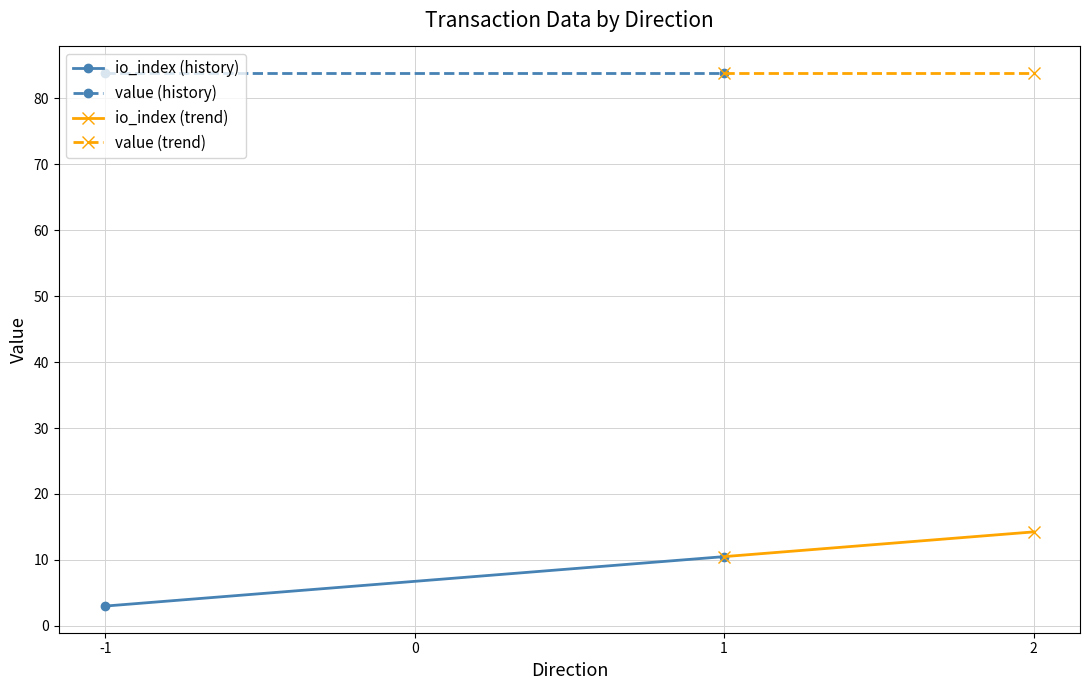

How many categories are shown in the chart?

2